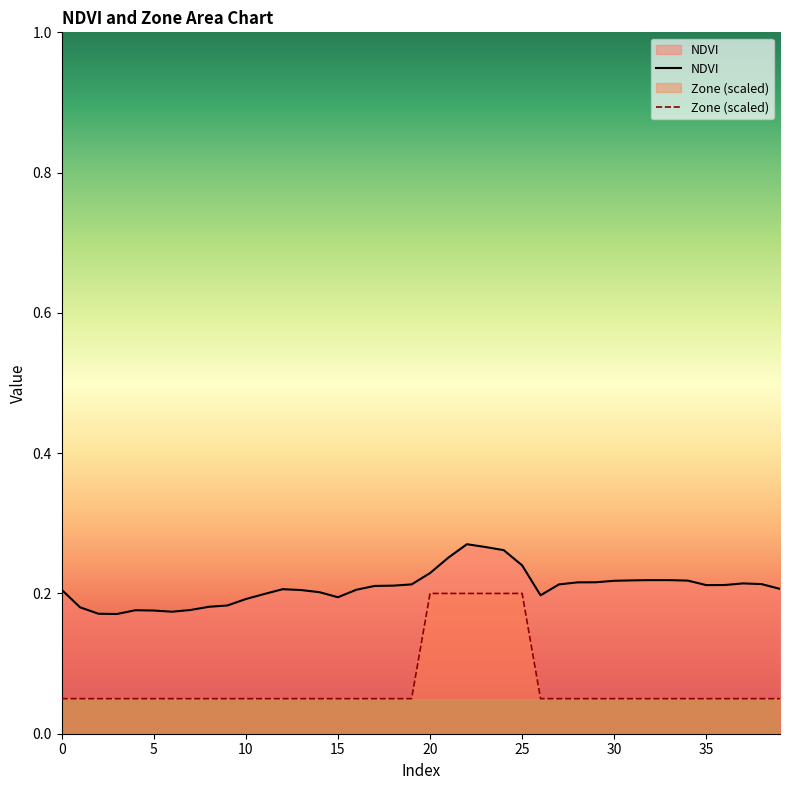

What is the total value across all series at 28?

0.3